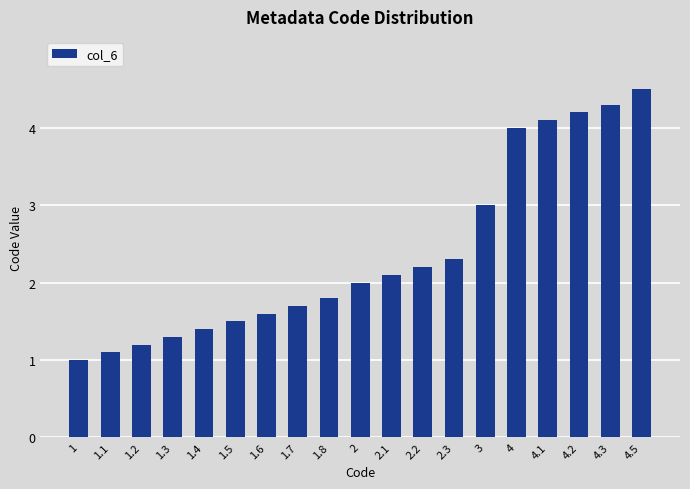

List the labels in order of value, smallest first.

1, 1.1, 1.2, 1.3, 1.4, 1.5, 1.6, 1.7, 1.8, 2, 2.1, 2.2, 2.3, 3, 4, 4.1, 4.2, 4.3, 4.5